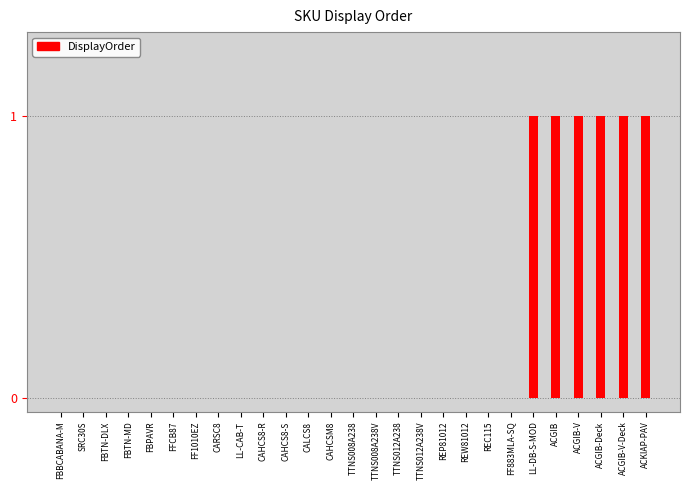

The chart shows a value of 0 at FBTN-DLX. True or false?

True